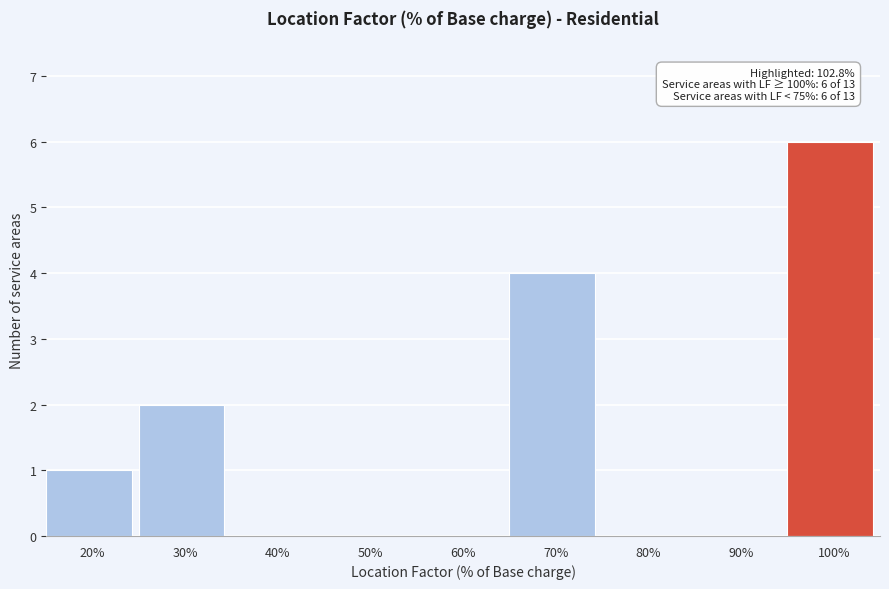

Reading right to left, extract all data points from this chart.

100%=6	90%=0	80%=0	70%=4	60%=0	50%=0	40%=0	30%=2	20%=1